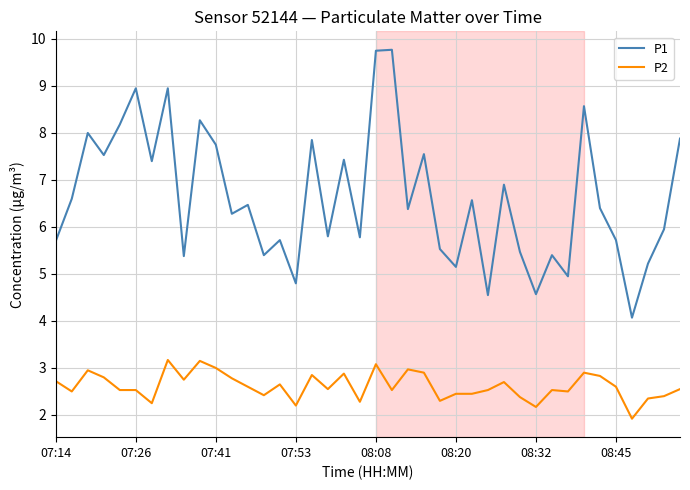

What are all the series names shown in the legend?

P1, P2